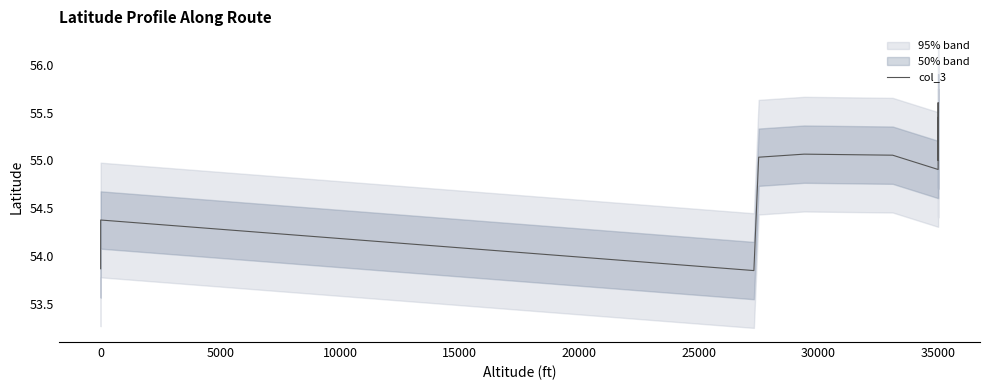

What is the difference between the second highest and second lowest values?

1.6